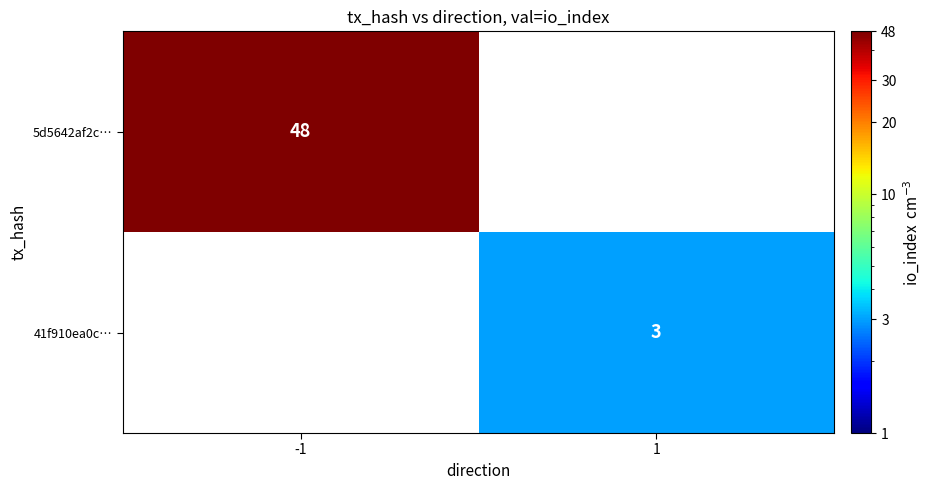

The 5d5642af2c… series shows 11 at -1. True or false?

False